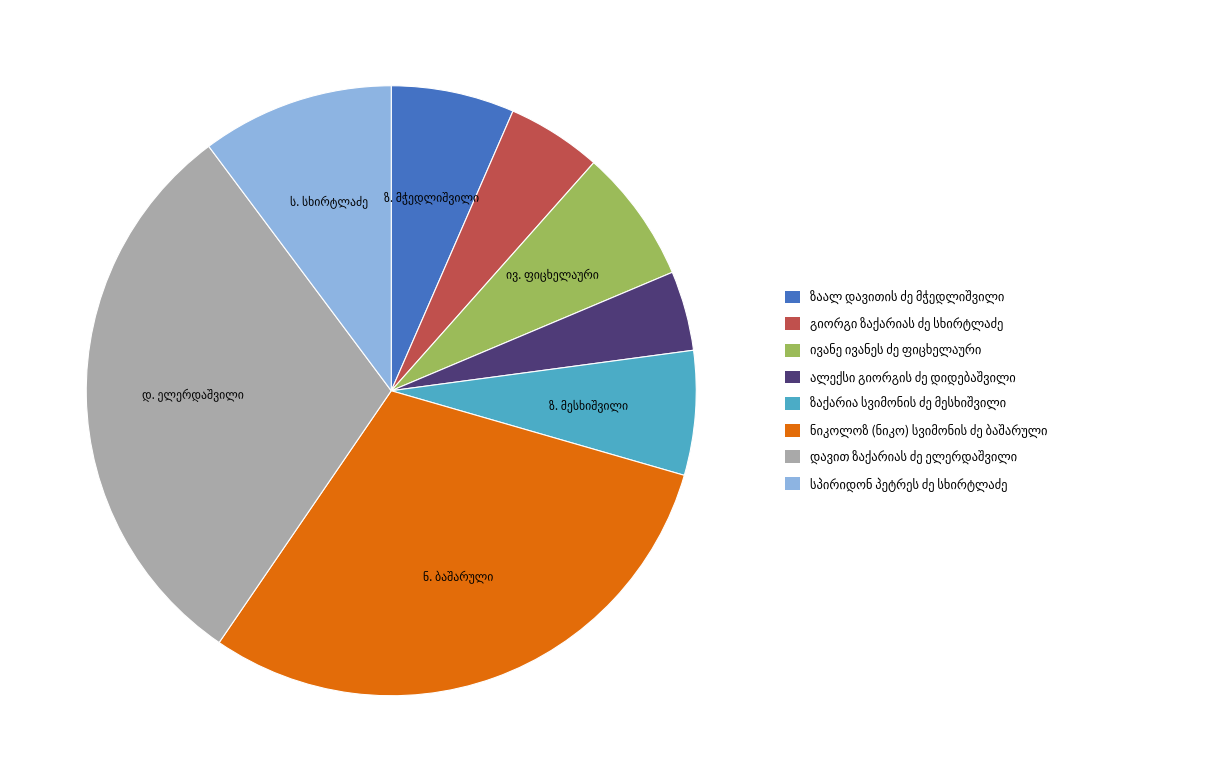

Is there a majority slice in this chart?

No